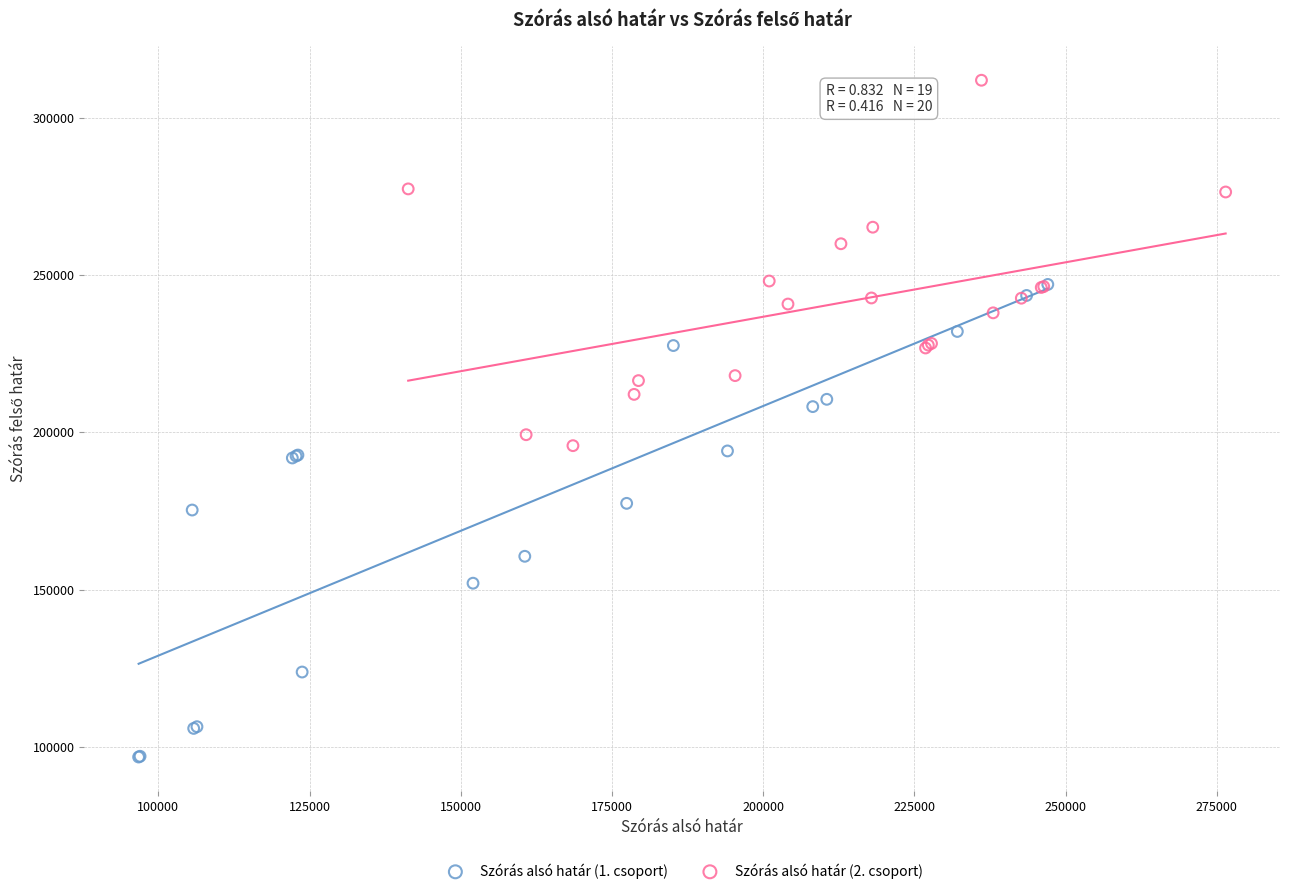

Which series contains the lowest Y value?

Szórás alsó határ (1. csoport)